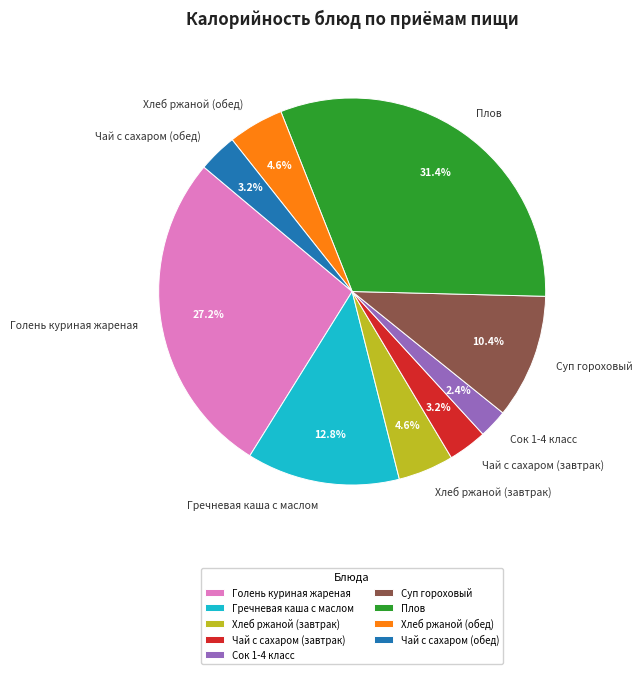

What is the ratio of the value at Хлеб ржаной (обед) to the value at Суп гороховый?

0.4